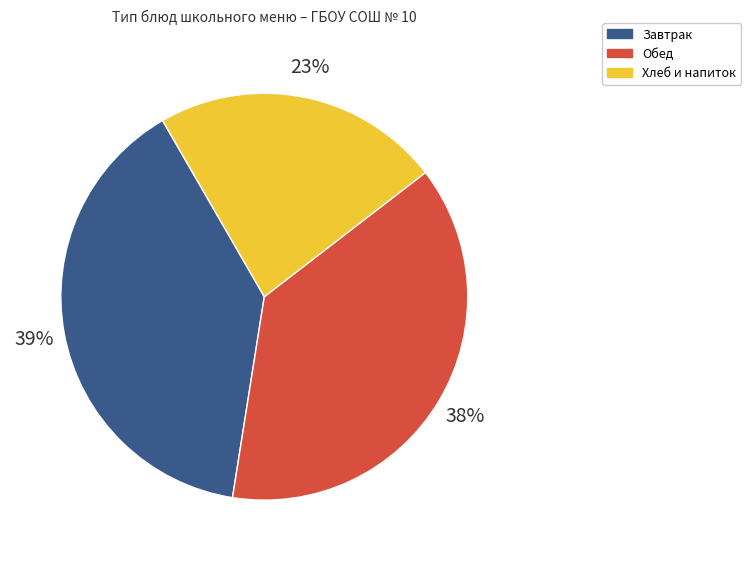

Count the number of slices in the pie.

3